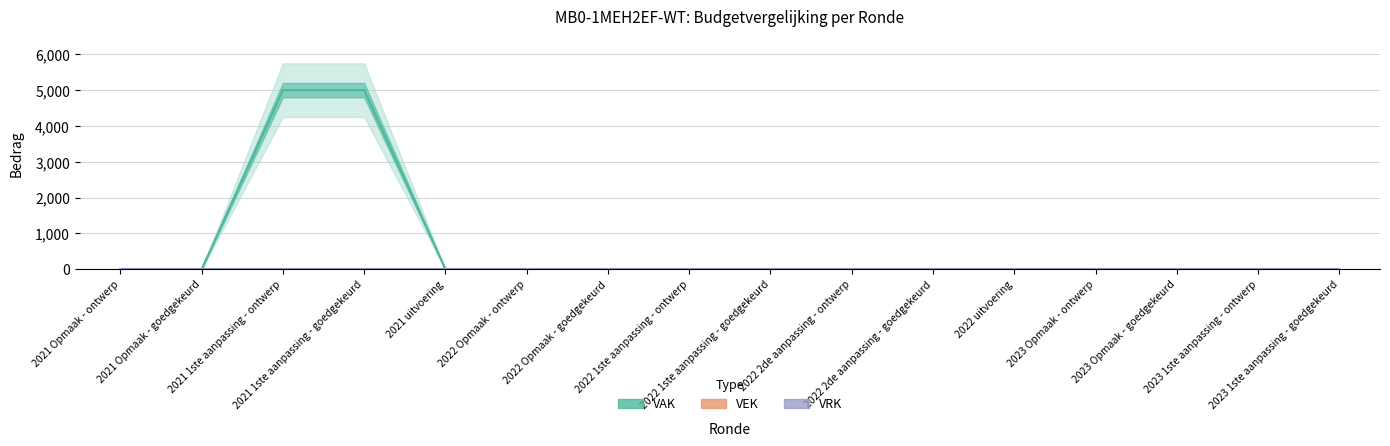

What are all the series names shown in the legend?

VAK, VEK, VRK